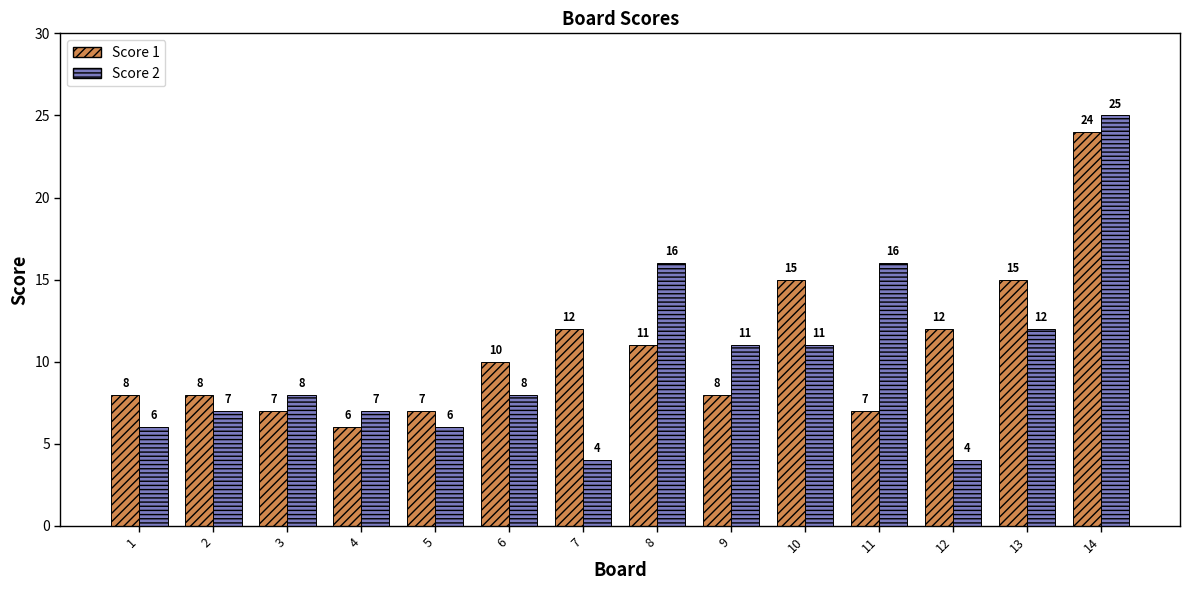

How many groups of bars are there?

14